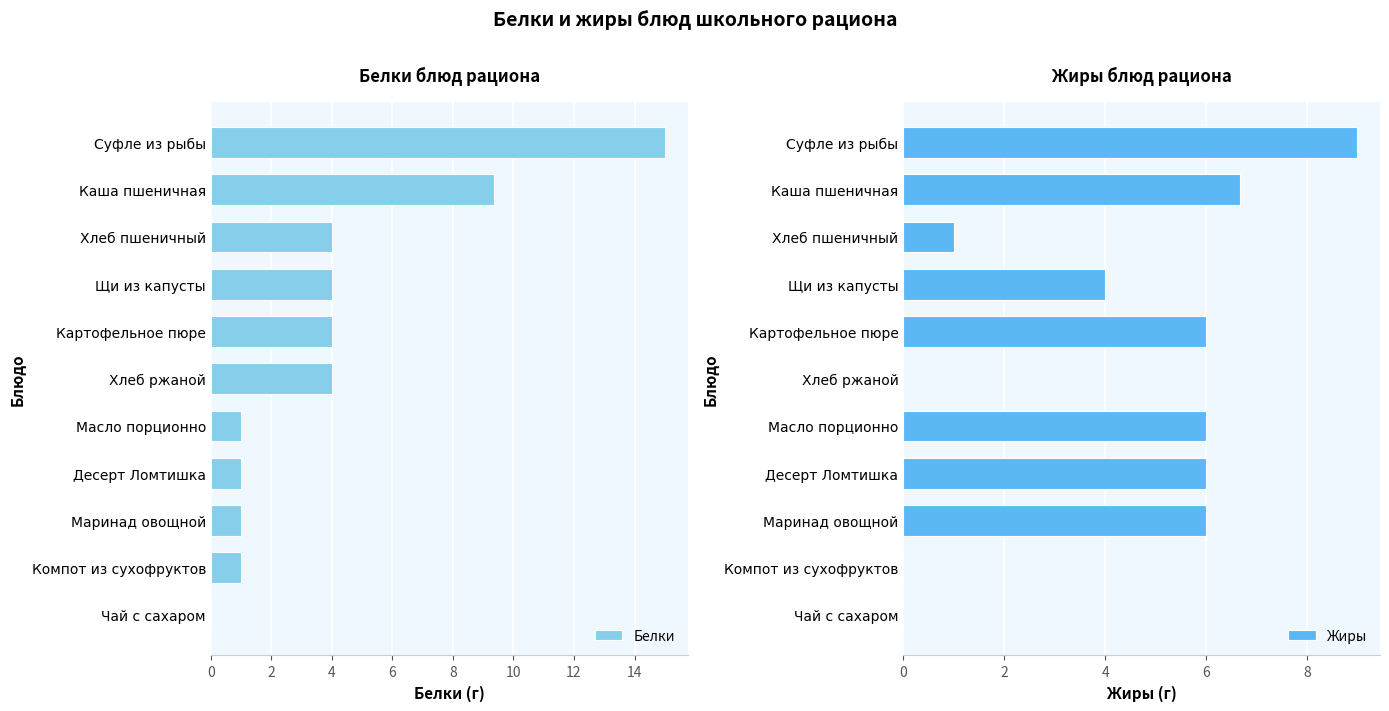

Is the value of Жиры at 2 greater than the value of Белки at 10?

Yes